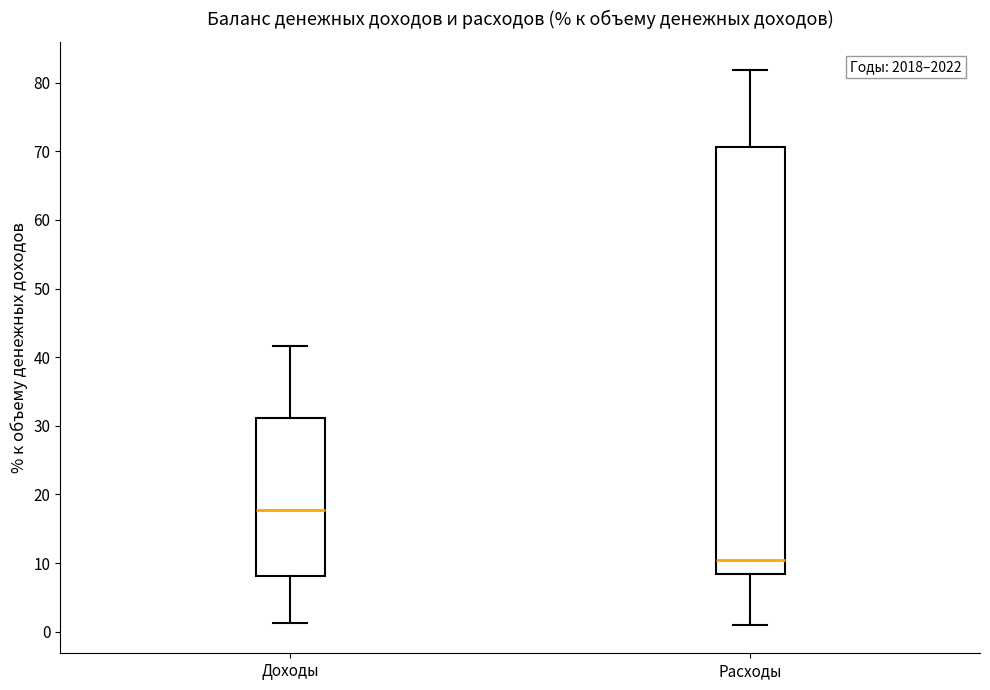

Comparing the boxes themselves (not the whiskers), which one is the tallest?

Расходы